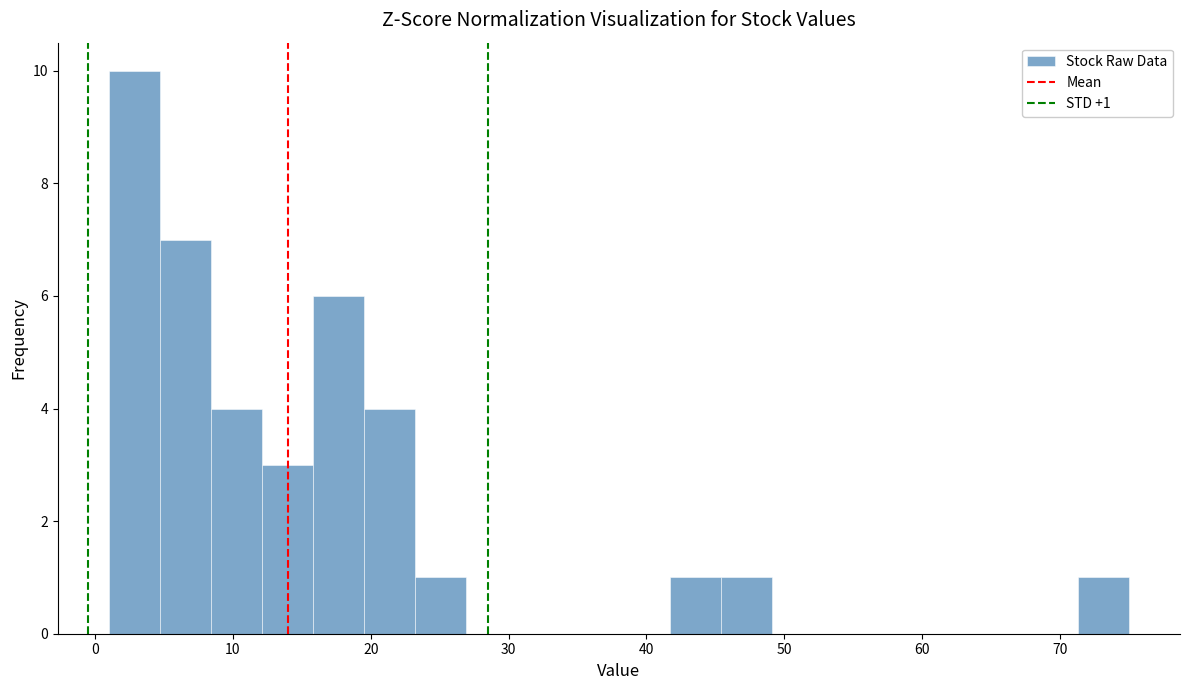

Around what value on the x-axis is the tallest bar? Give the approximate position of its centre, as read against the axis.

3